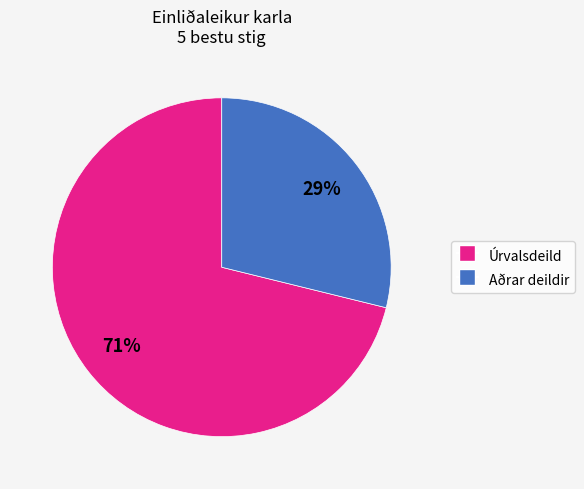

To the nearest percent, what is the difference between the largest and smallest slice percentages?

42%